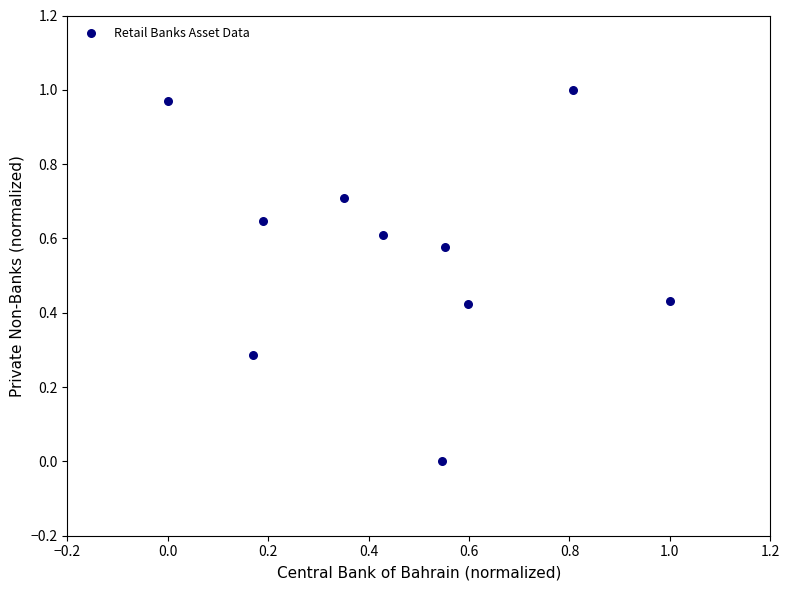

What is the average X value?

0.5